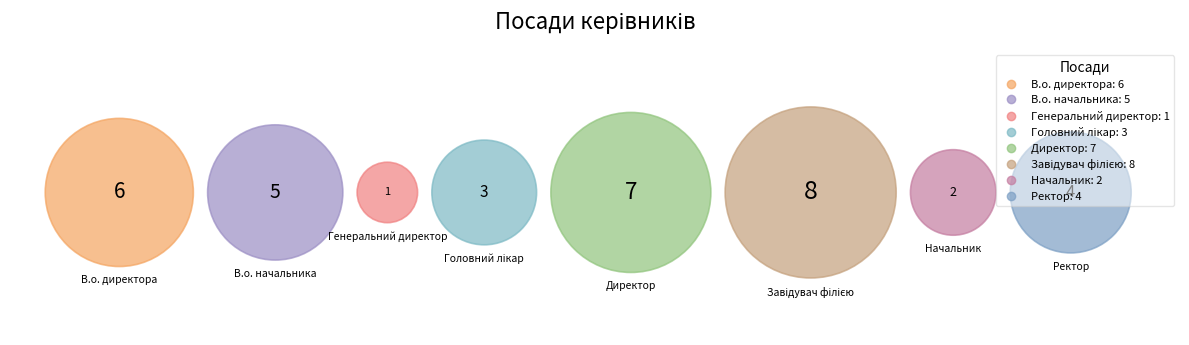

Is there a majority slice in this chart?

No